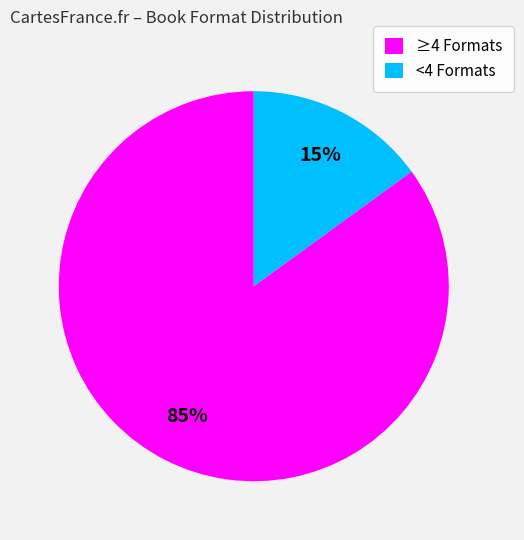

Which slice is the largest?

≥4 Formats